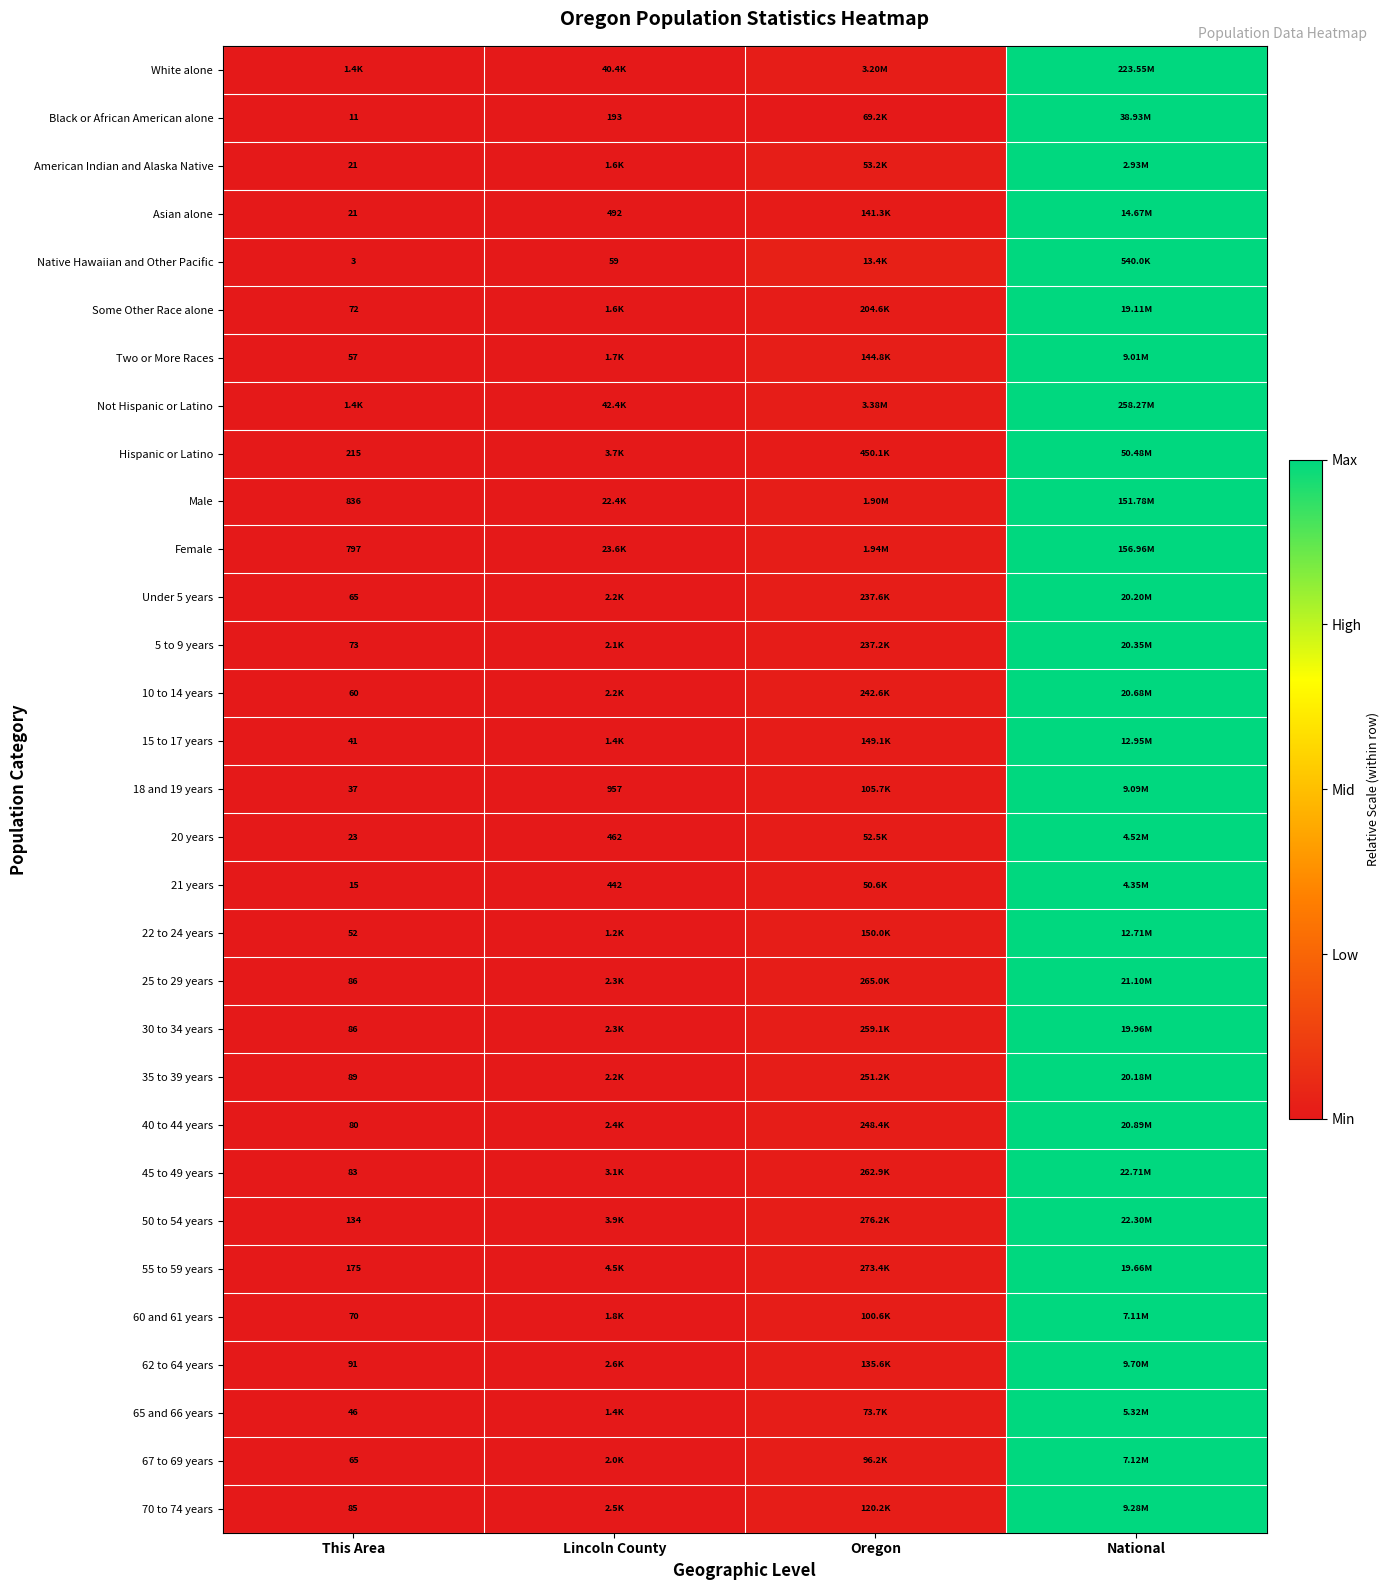

At how many categories does at least one series exceed 0?

3